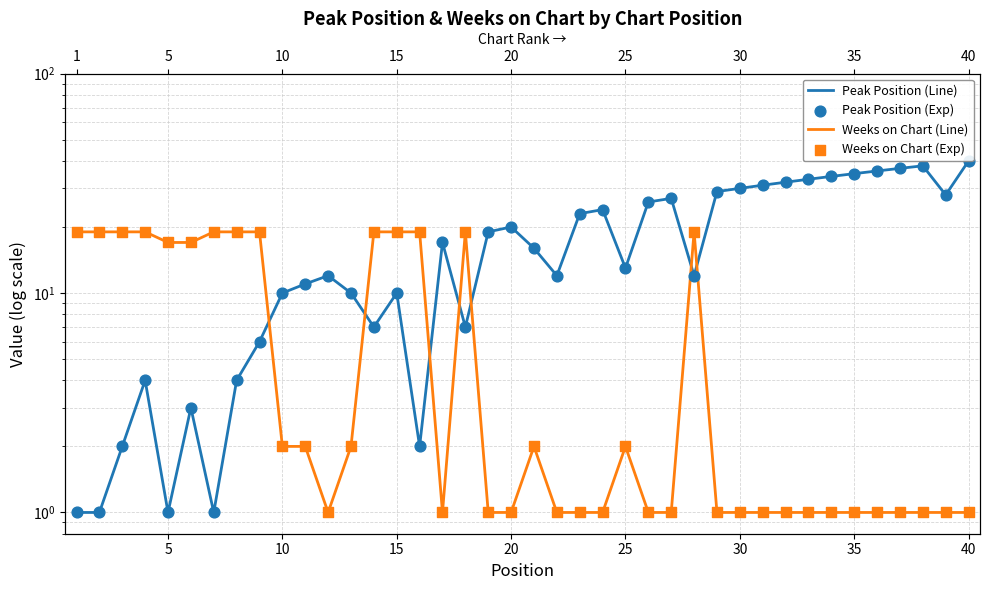

Is the value of Weeks on Chart (Line) at 17 greater than the value of Peak Position (Exp) at 37?

No